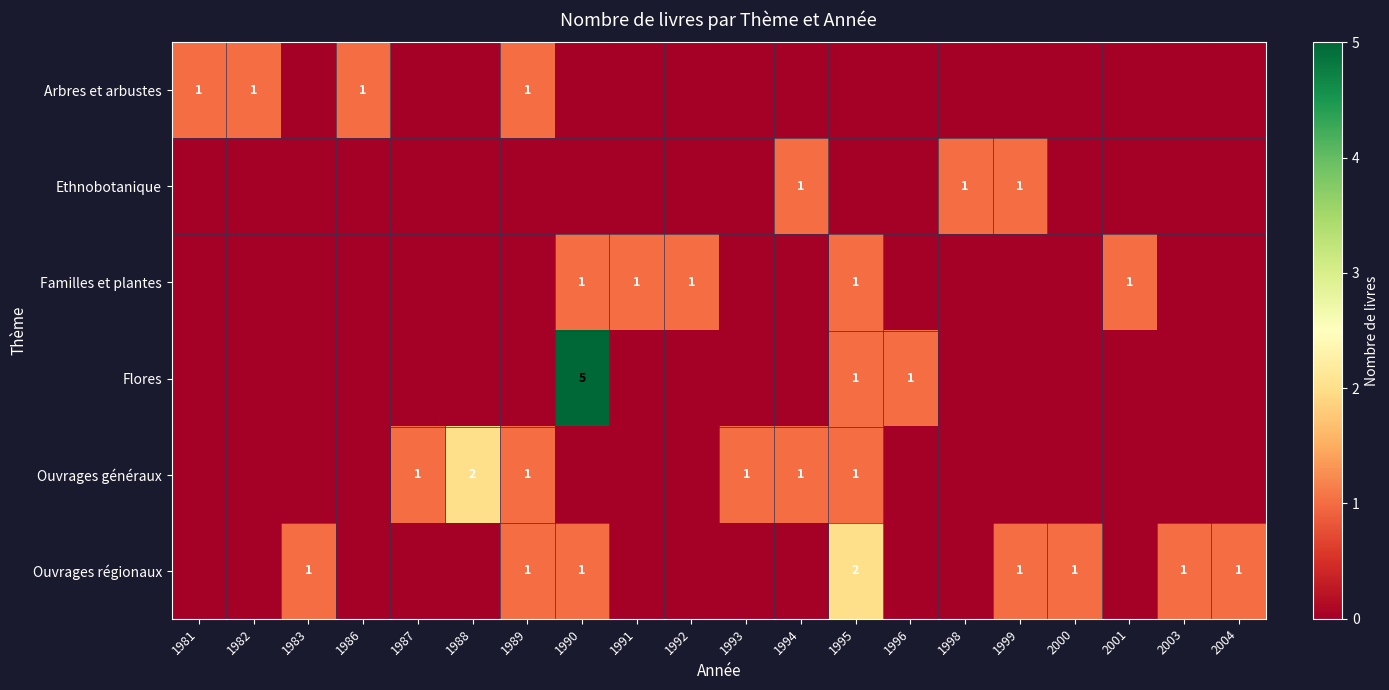

The value of Ouvrages régionaux at 1989 is 1. True or false?

True